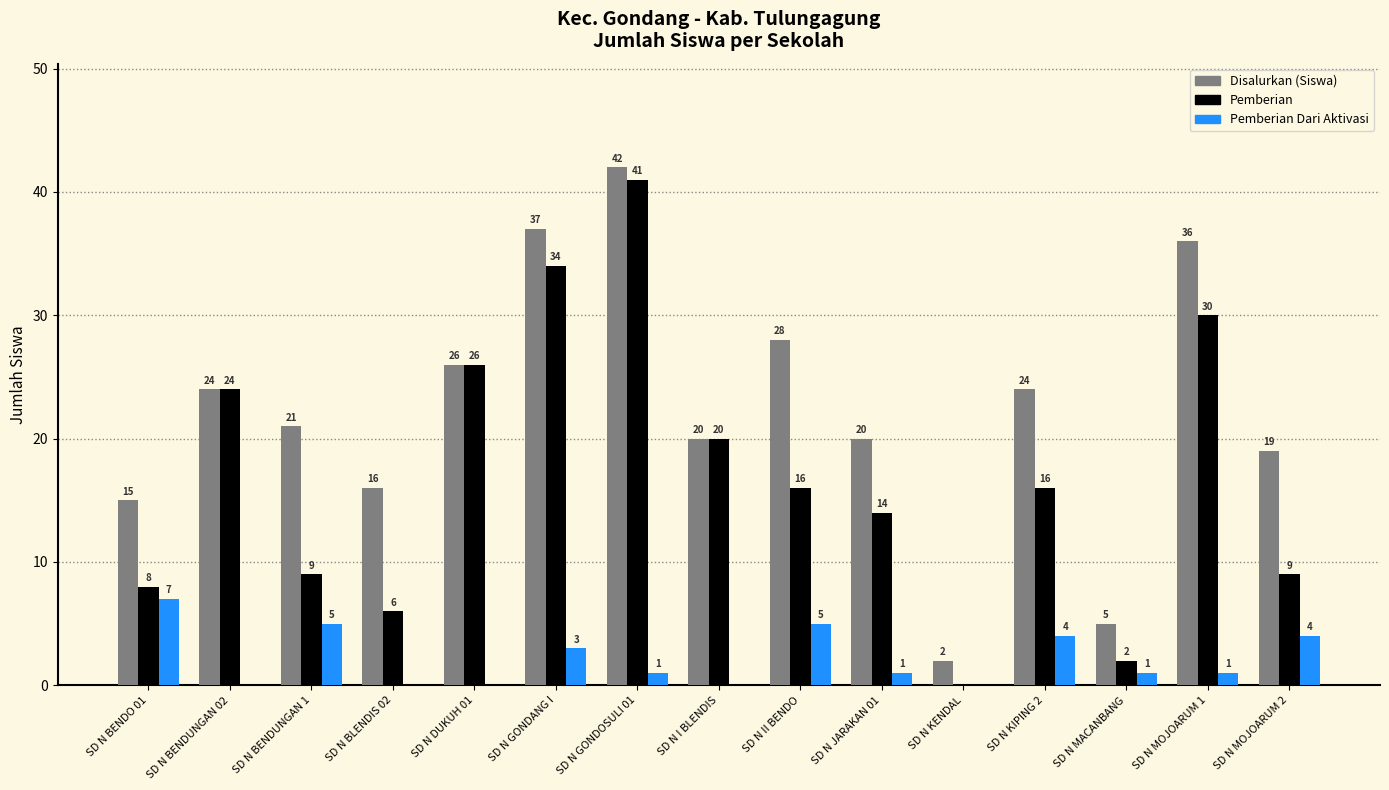

What is the approximate value of Pemberian Dari Aktivasi at SD N MOJOARUM 2?

4